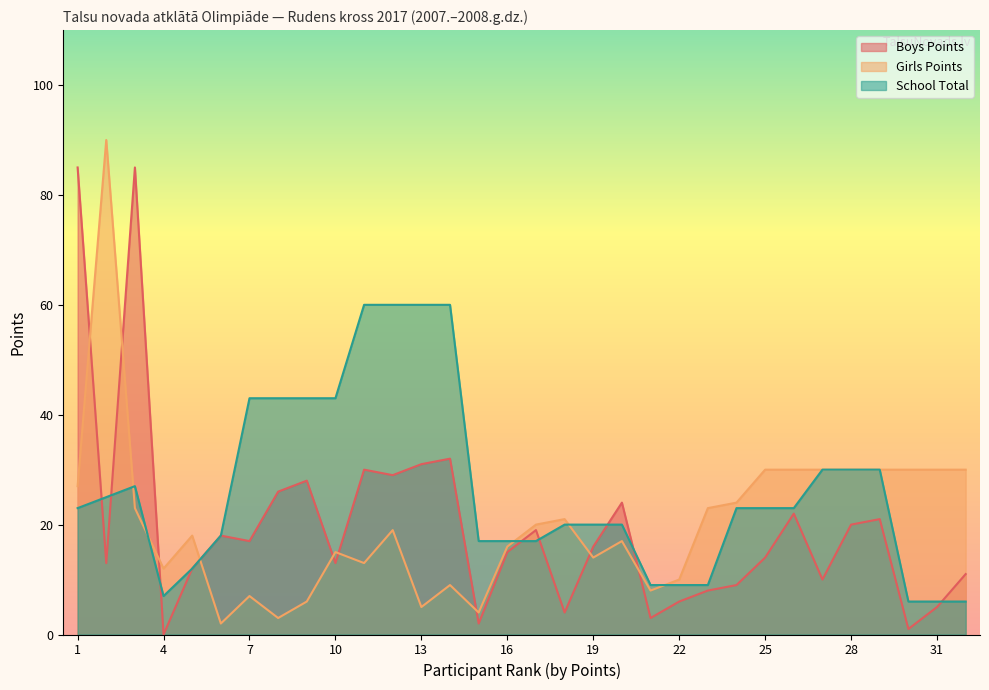

What are all the series names shown in the legend?

Boys Points, Girls Points, School Total